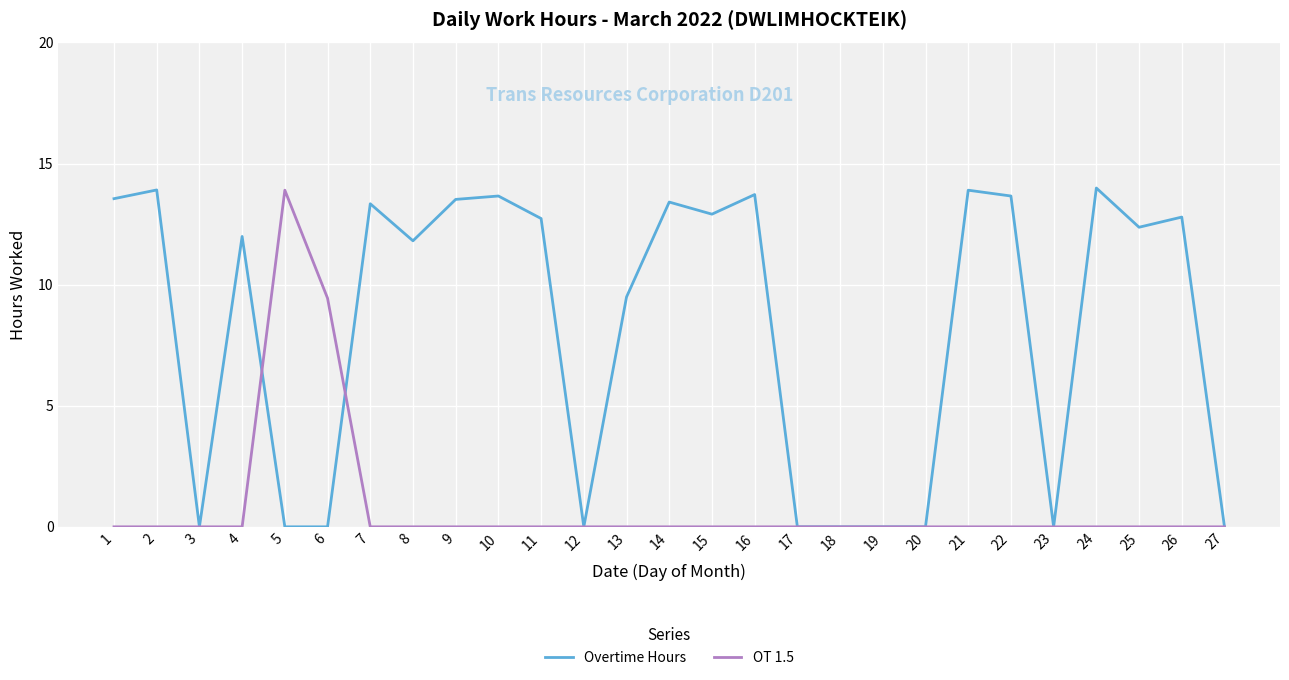

Which series has the largest range (max minus min)?

Overtime Hours